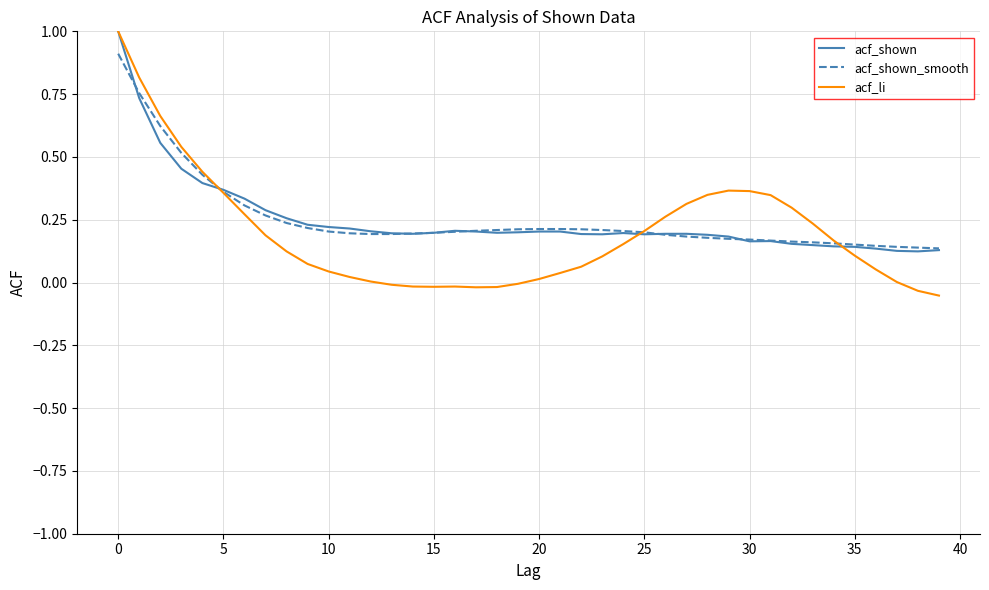

What is the maximum value shown in the chart?

1.0